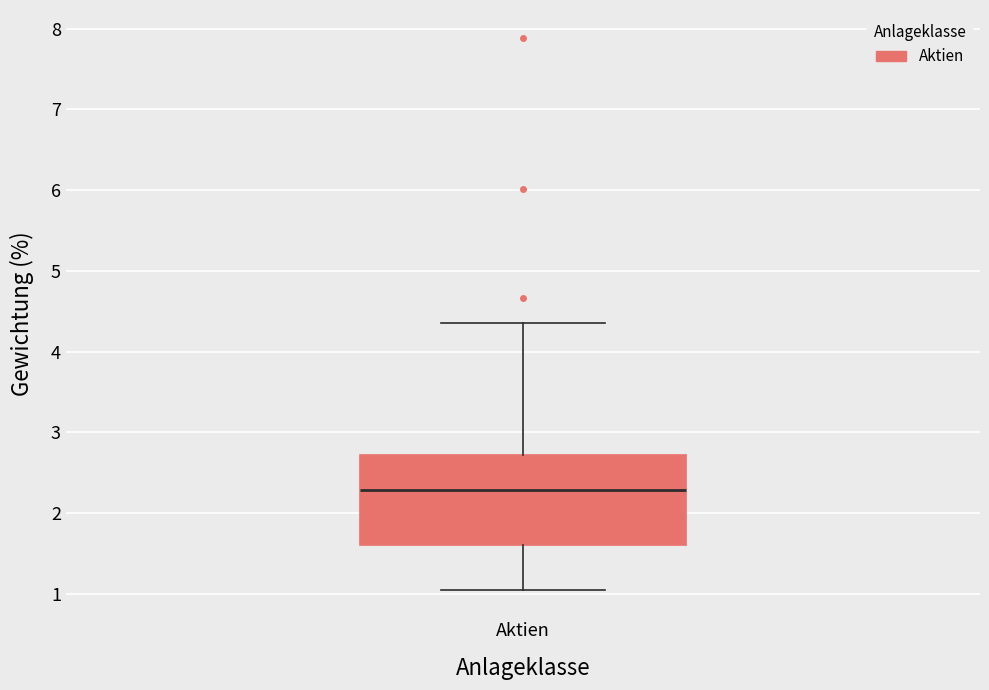

Transcribe this box plot: give where the median line is, the range the box spans, and where the two whiskers end, as read against the y-axis. The values are not printed on the chart, so give them approximately, as read against the axis.

median 2.3, box 1.6 to 2.7, whiskers 1.1 to 4.4